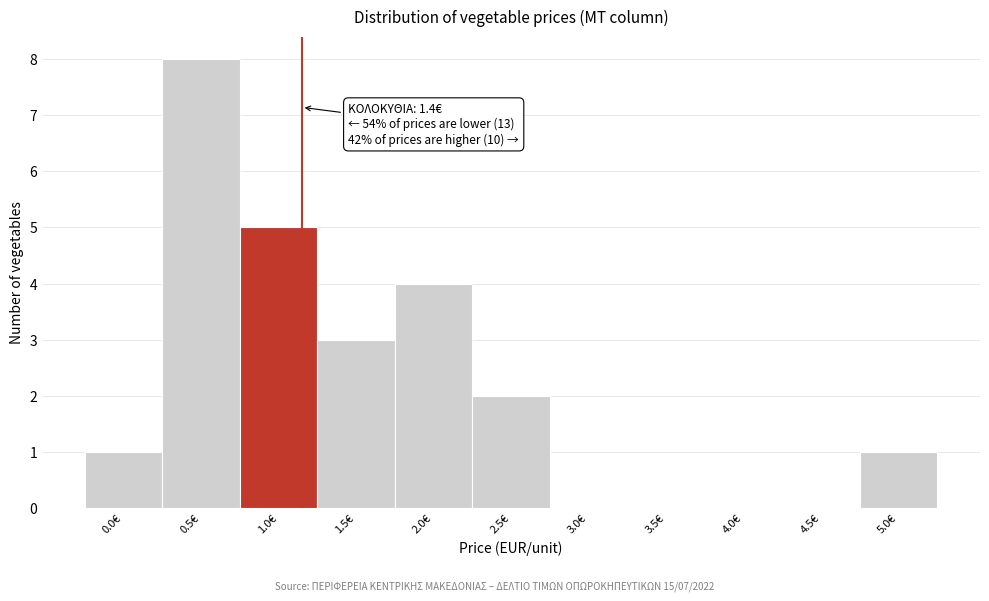

Reading left to right, list all the values displayed in this chart.

0.0€=1	0.5€=8	1.0€=5	1.5€=3	2.0€=4	2.5€=2	3.0€=0	3.5€=0	4.0€=0	4.5€=0	5.0€=1